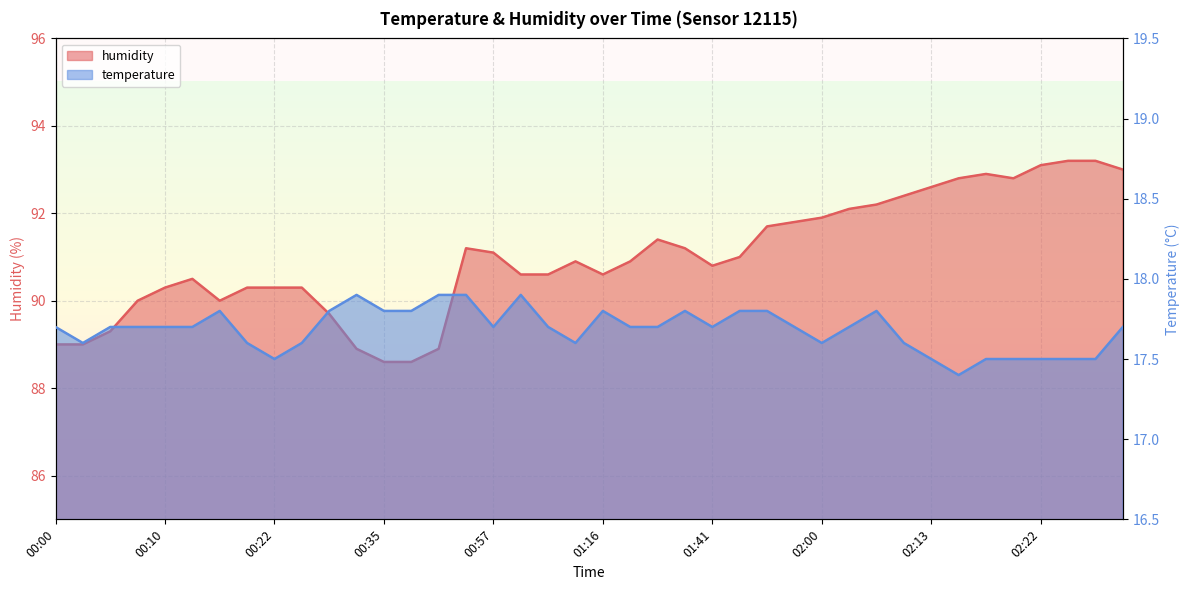

What is the smallest value displayed?

17.4